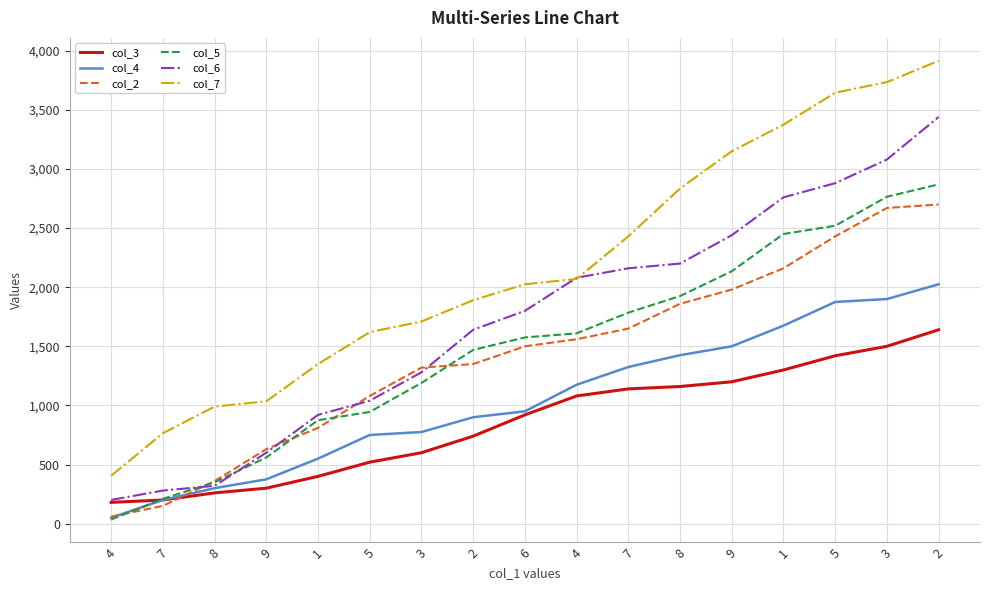

At which category does the chart reach its peak across all series?

2